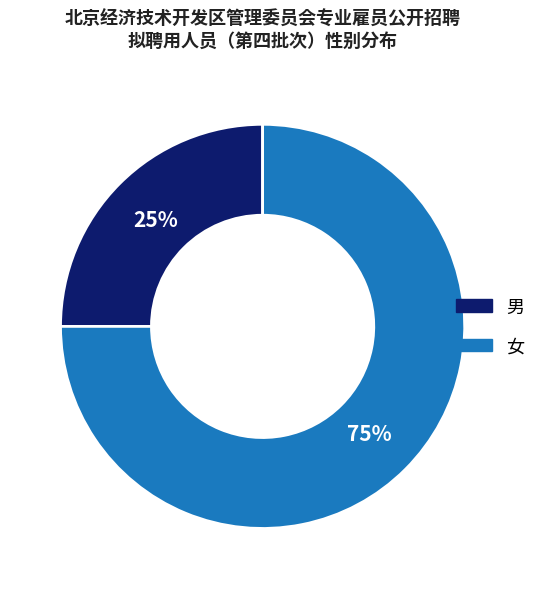

To the nearest percent, what is the combined percentage of 男 and 女?

100%